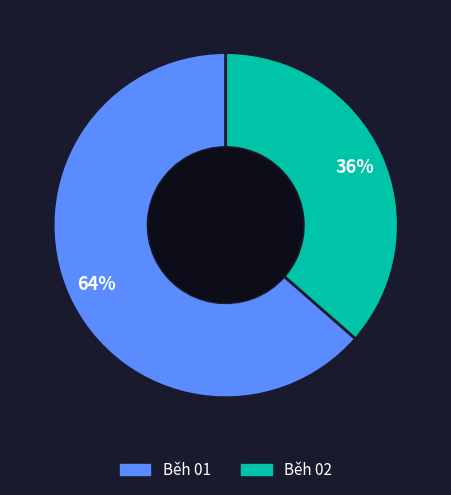

Count the number of slices in the pie.

2